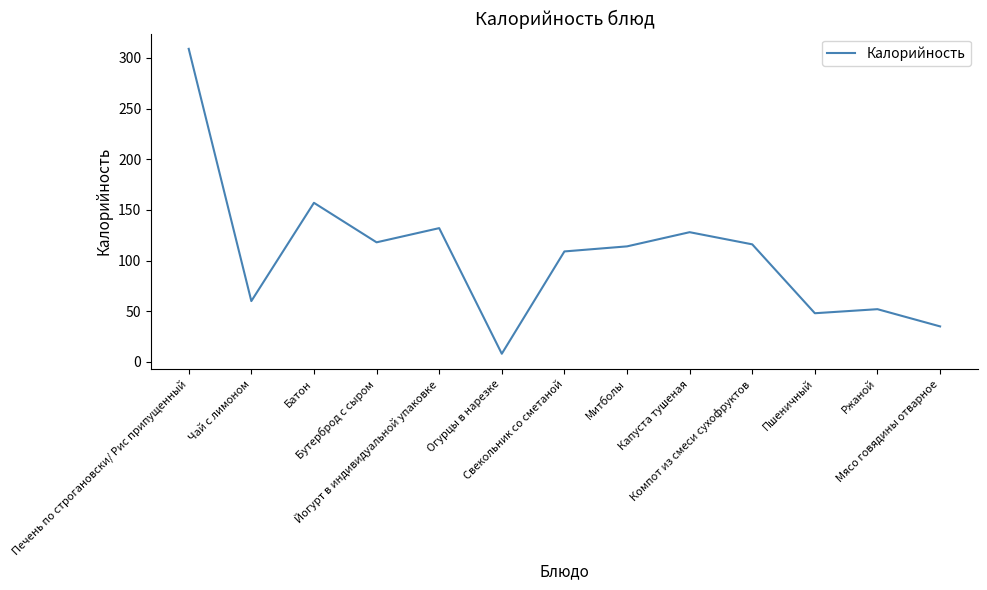

What position from the right is Чай с лимоном?

12